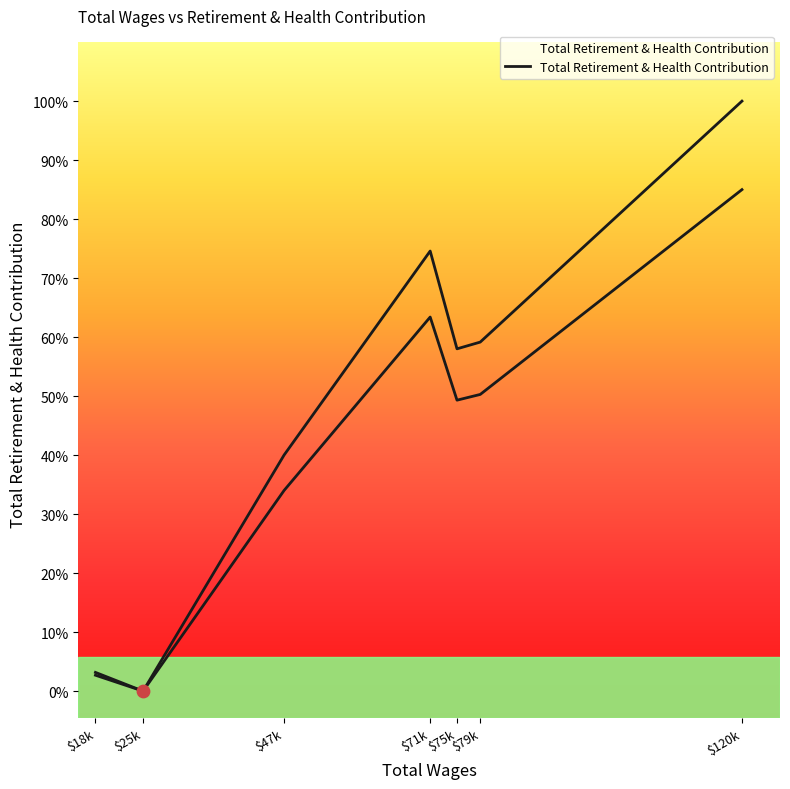

Between $71k and $75k, which is larger?

$71k